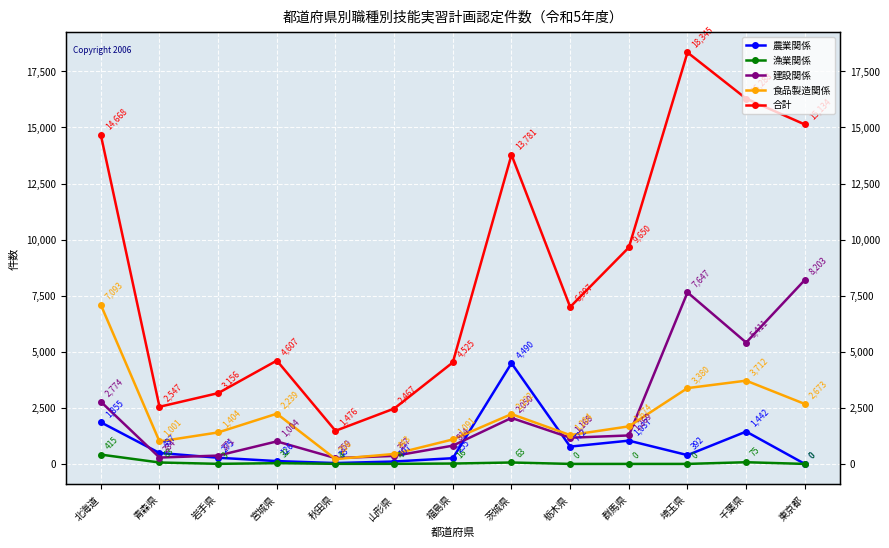

What is the sum of the 建設関係 values at 埼玉県 and 千葉県?

13058